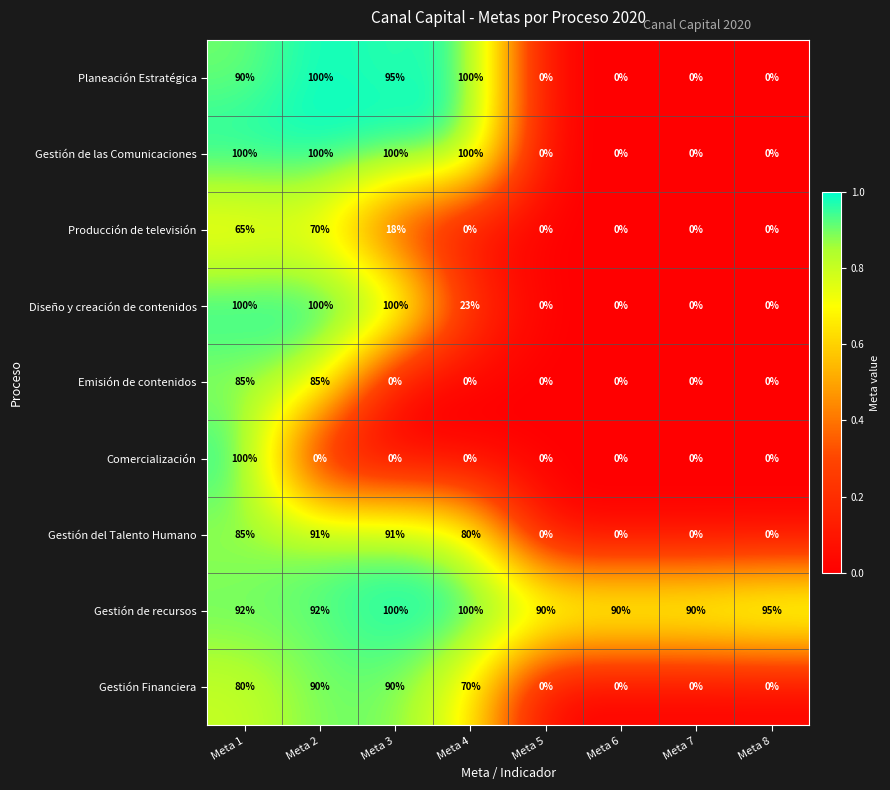

Which series has the largest total across all categories?

Gestión de recursos